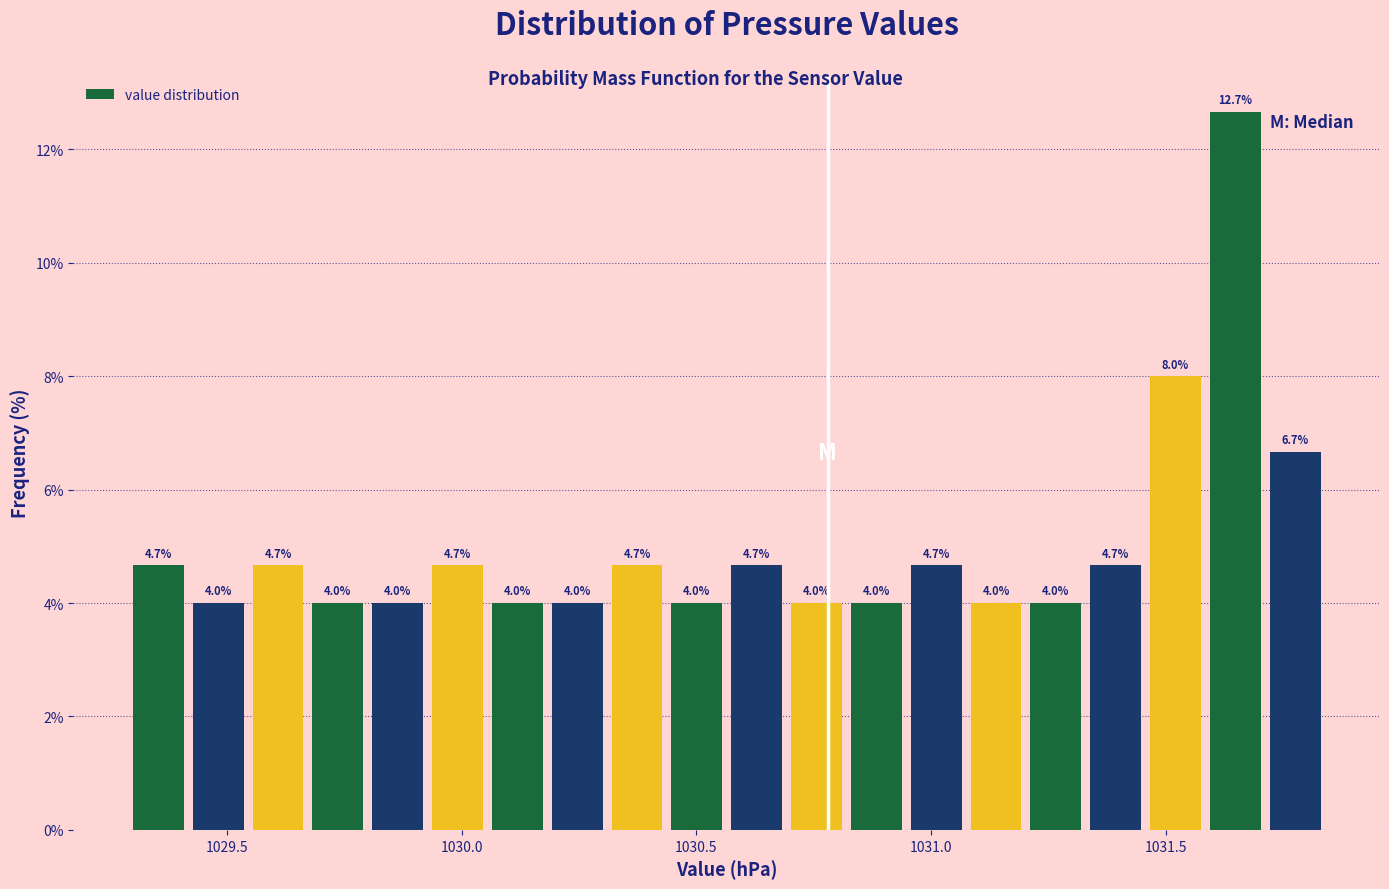

Around what value on the x-axis is the tallest bar? Give the approximate position of its centre, as read against the axis.

1031.65